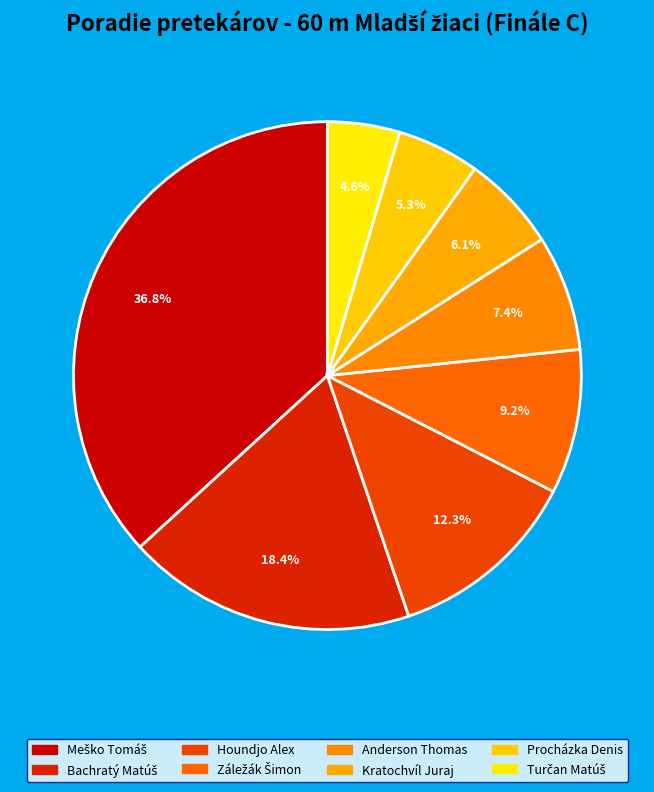

What percentage is the Procházka Denis slice, to the nearest percent?

5%